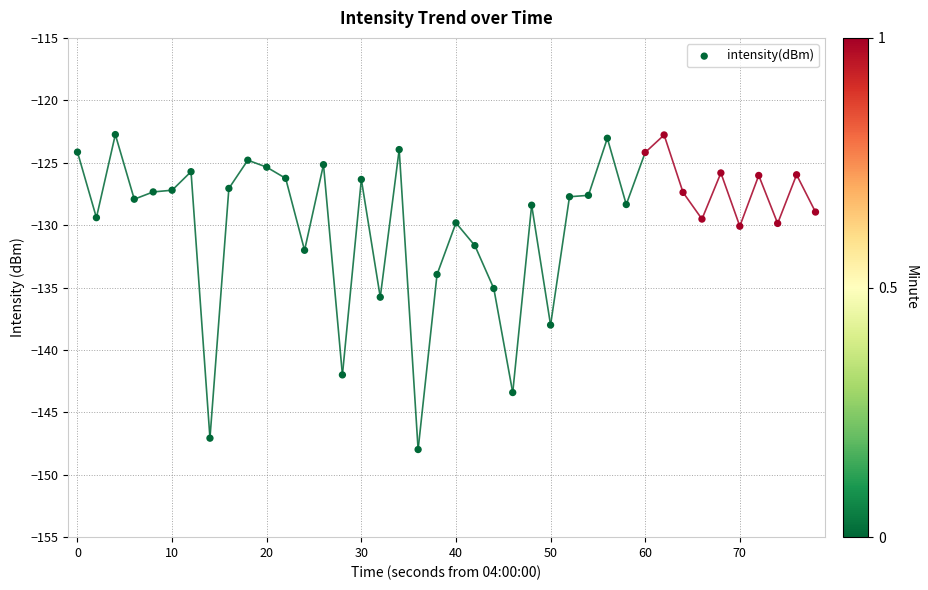

What is the range of X values (max minus min)?

78.0